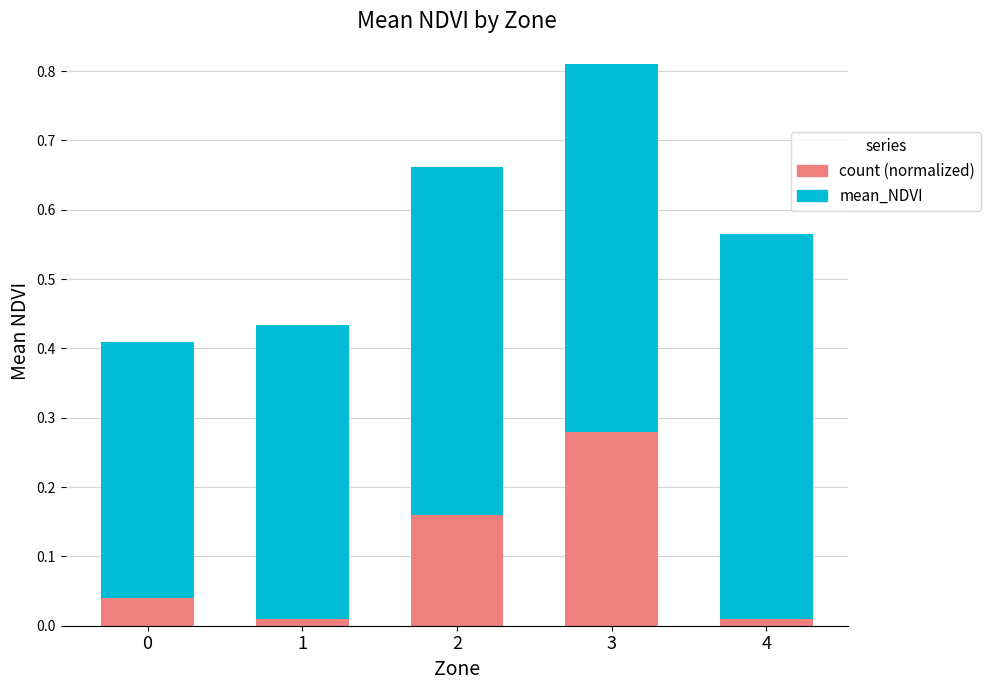

At which category is the sum across all series the highest?

3